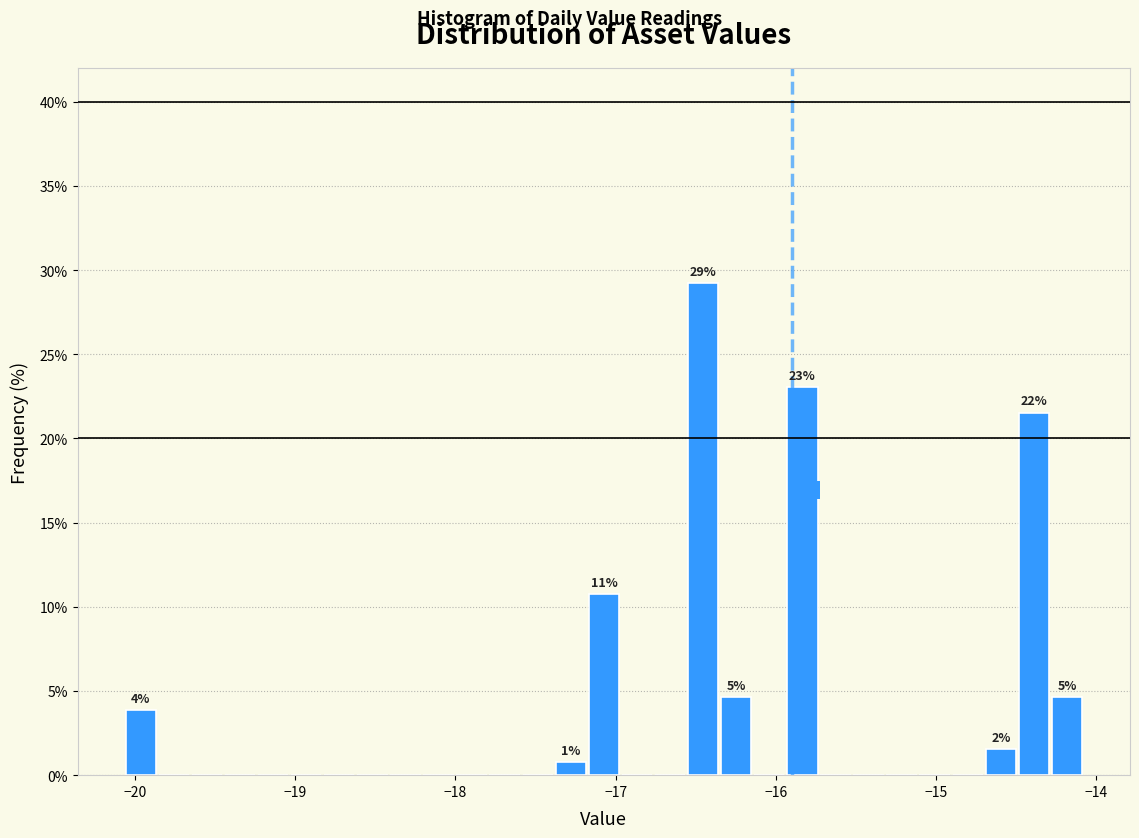

Read against the x-axis, roughly where is the centre of the tallest bar?

-16.5